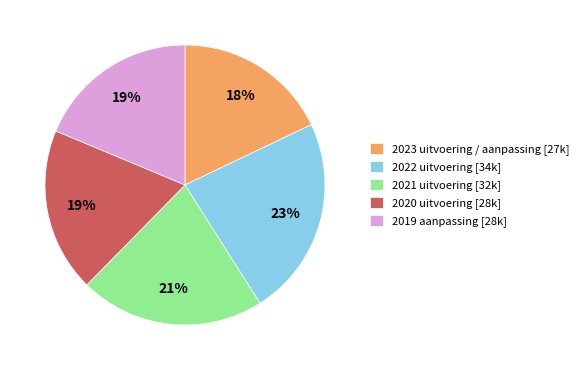

True or false: 2021 uitvoering accounts for 13% of the total.

False